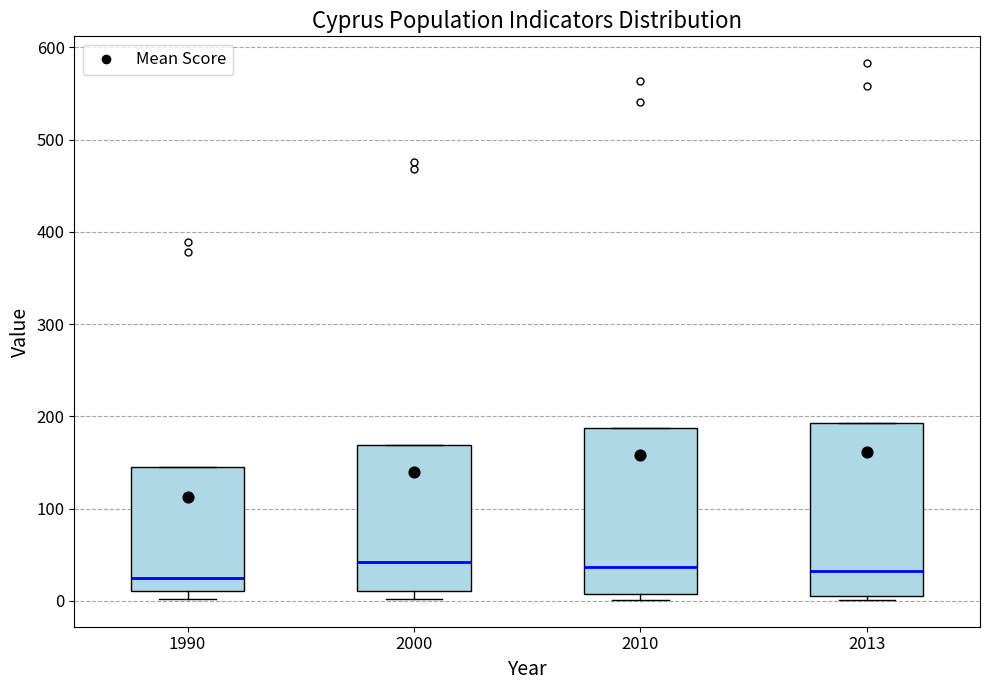

Where is the upper edge of the box at x = 2000 on the y-axis? The values are not printed on the chart, so give them approximately, as read against the axis.

170